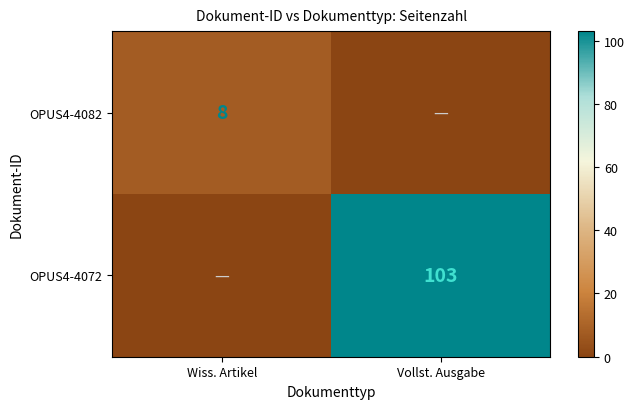

The OPUS4-4082 series shows 3 at Wiss. Artikel. True or false?

False